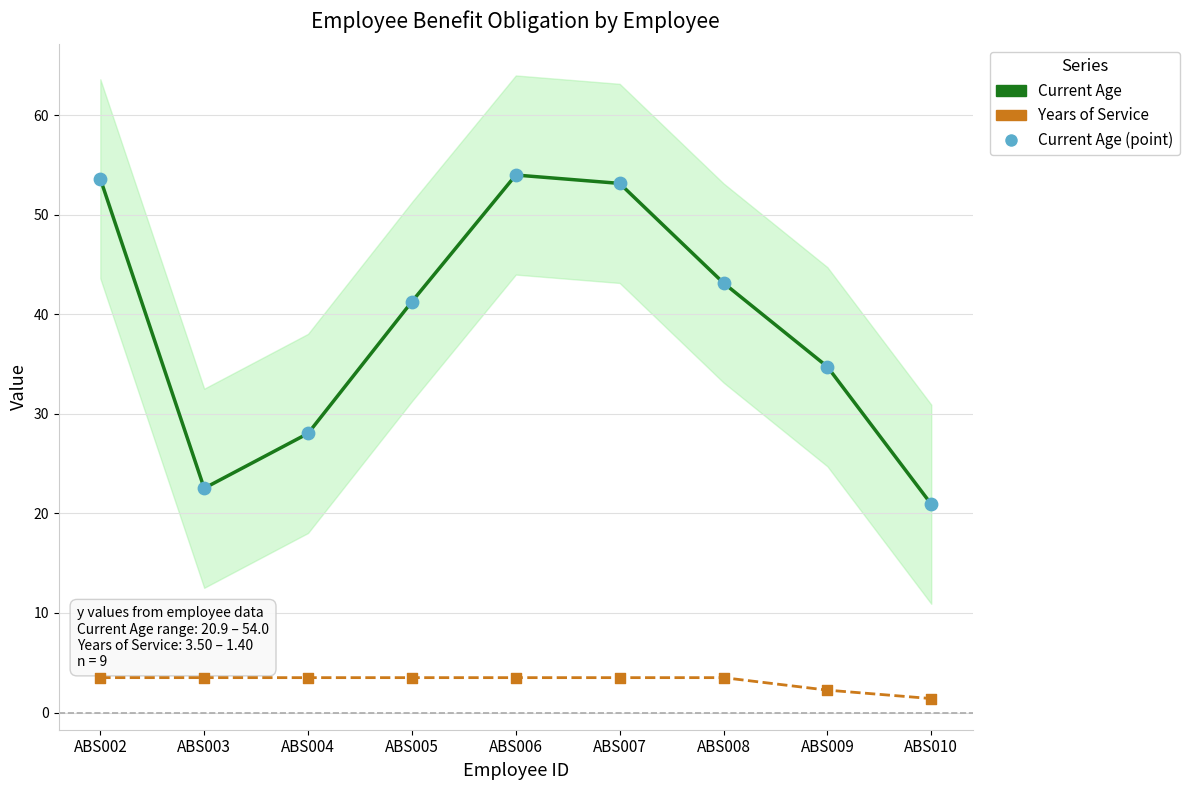

Which series has the largest total across all categories?

Current Age